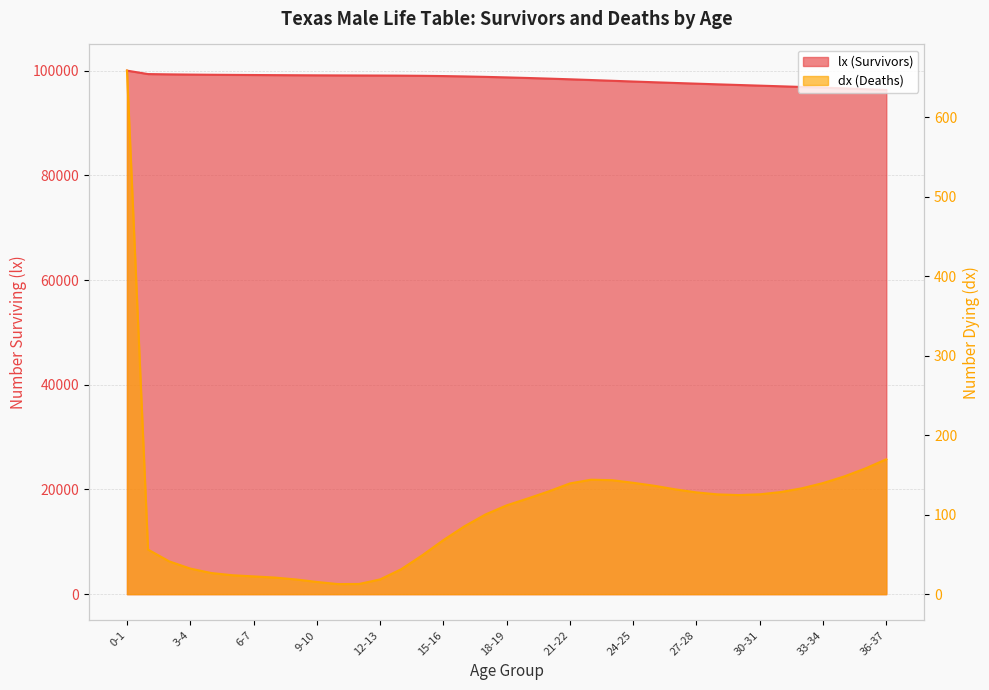

How many lines are shown in the chart?

2